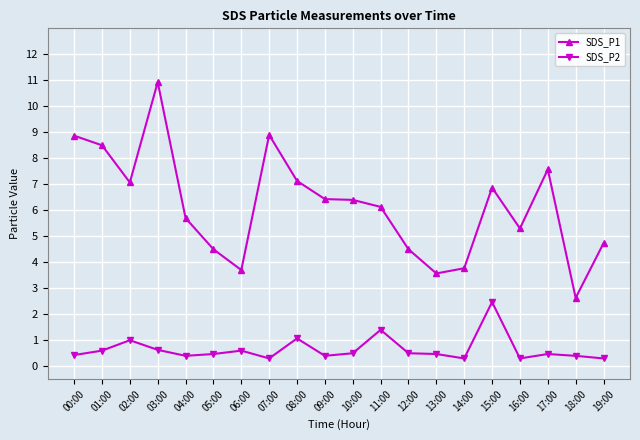

What is the difference between the highest and lowest values at 06:00?

3.1